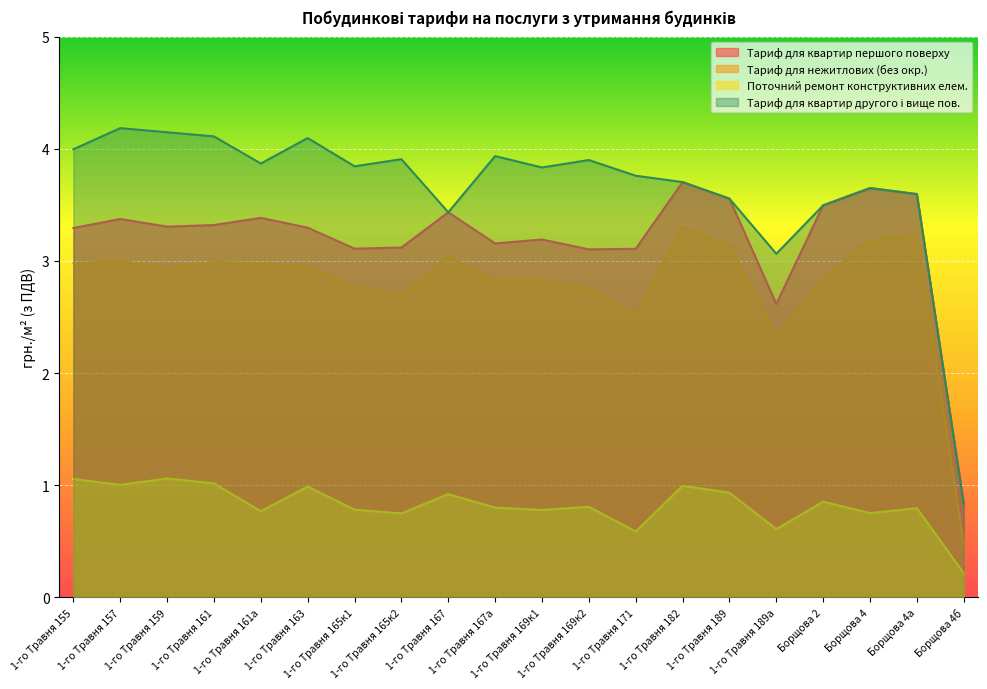

Which series has the largest total across all categories?

Тариф для квартир другого і вище пов.